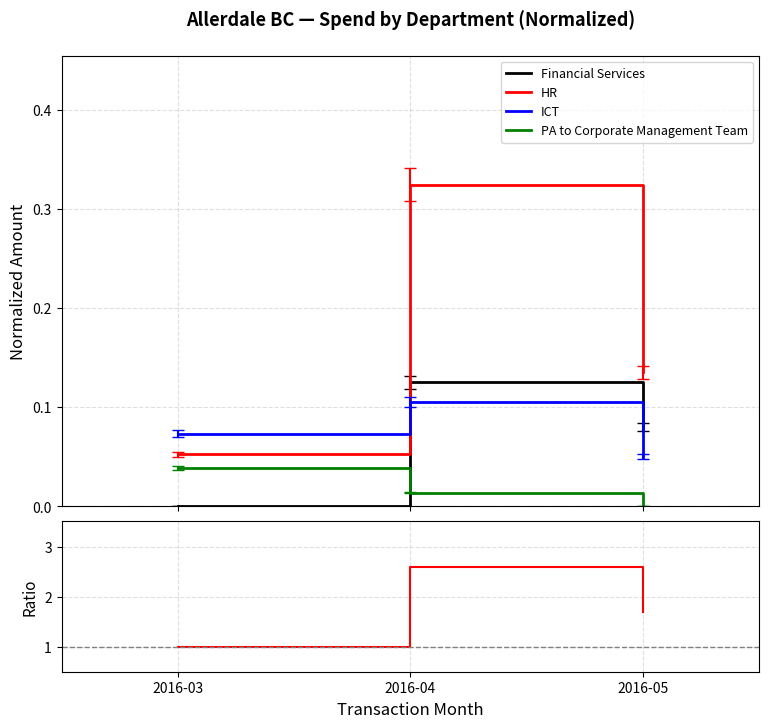

What is the sum of all ICT values?

0.2